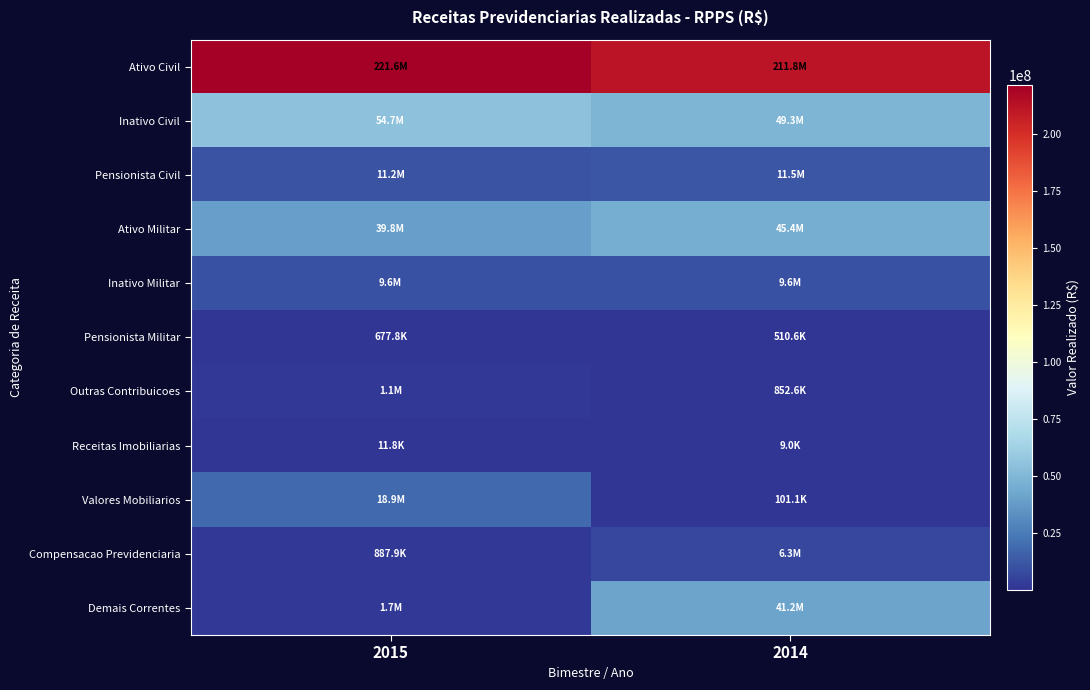

At how many categories does at least one series exceed 75468233?

2